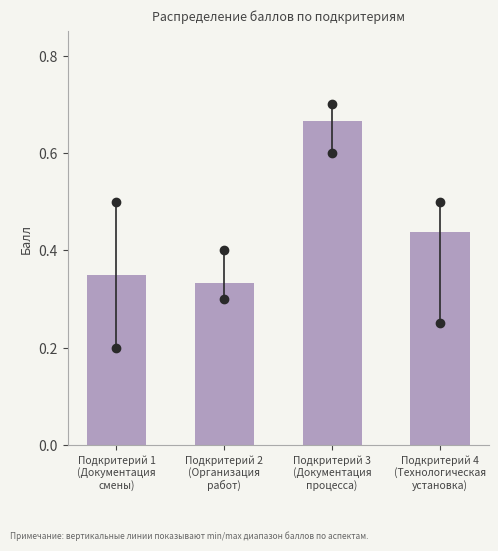

Count the values in the range 0 to 1.

4